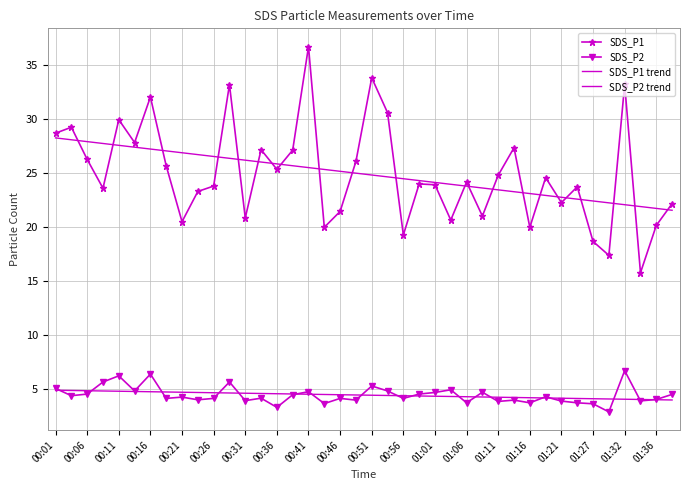

How many lines are shown in the chart?

4